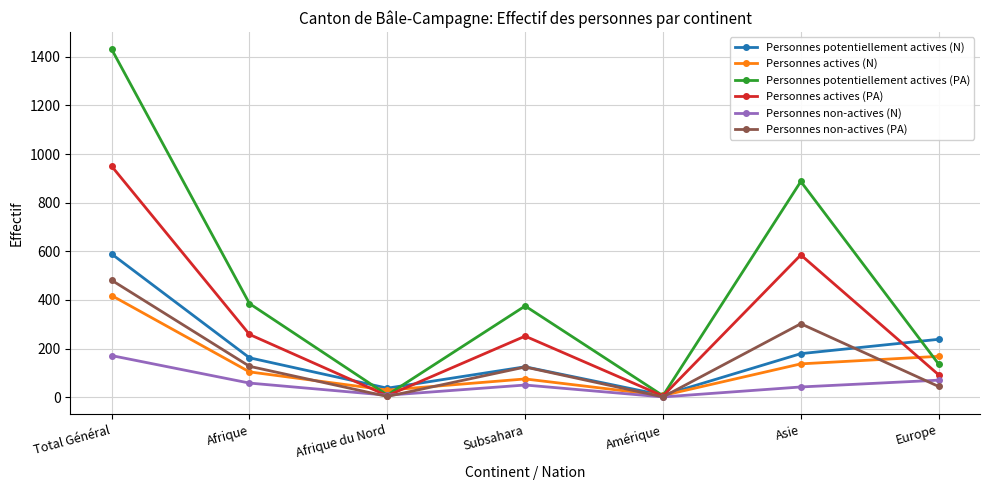

What is the sum of the Personnes actives (N) values at Afrique du Nord and Asie?

166